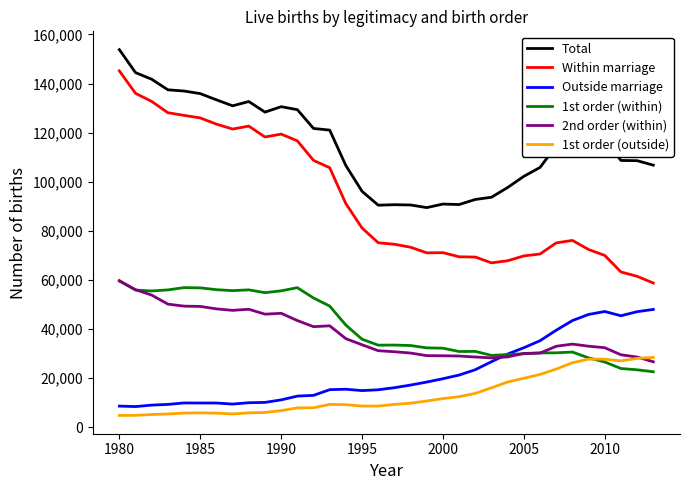

Which series has the widest spread of values?

Within marriage